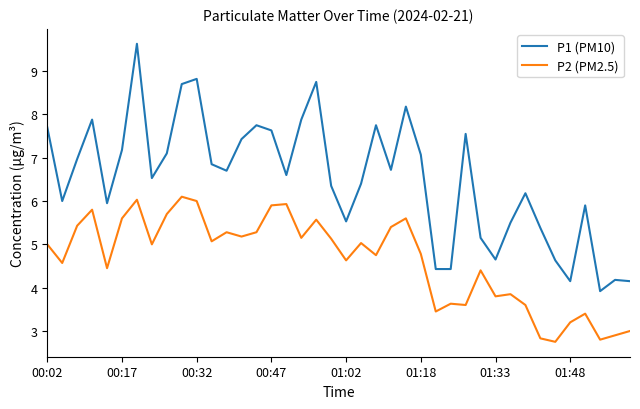

Rank the series by their average value, from lowest to highest.

P2 (PM2.5), P1 (PM10)